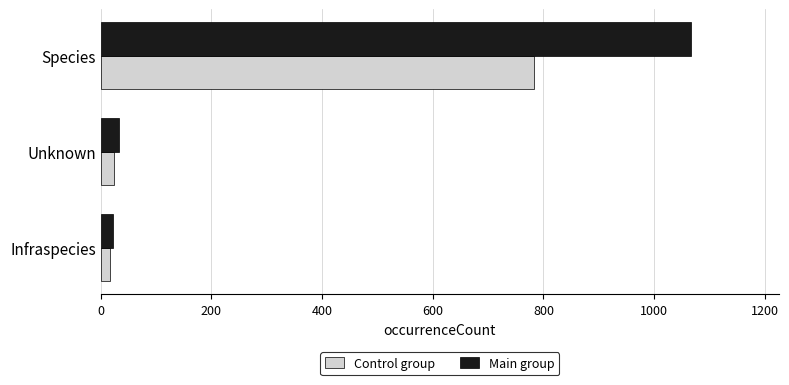

What is the difference between the maximum and minimum values in the Control group series?

766